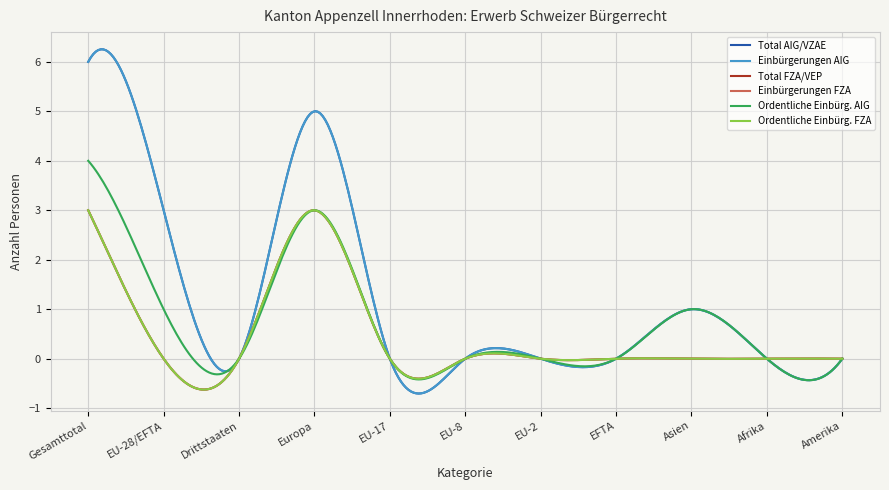

Does the chart have visible grid lines?

Yes